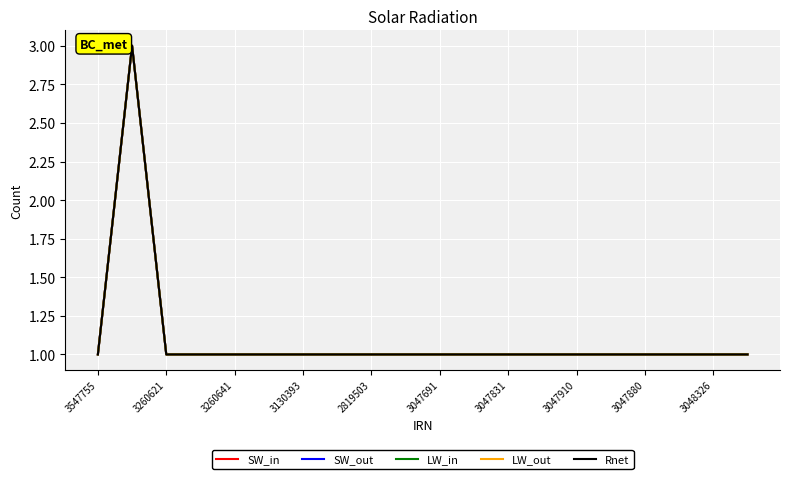

At how many categories does at least one series exceed 1?

1